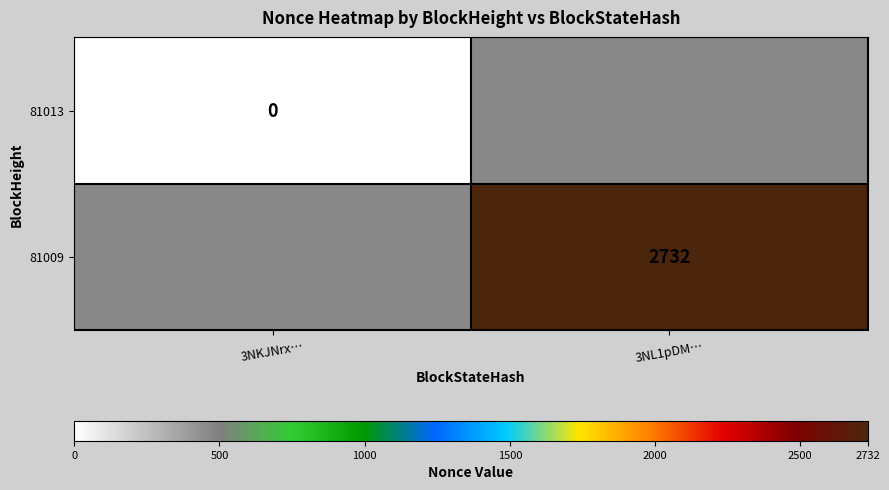

The value of 81009 at 3NL1pDM… is 697. True or false?

False